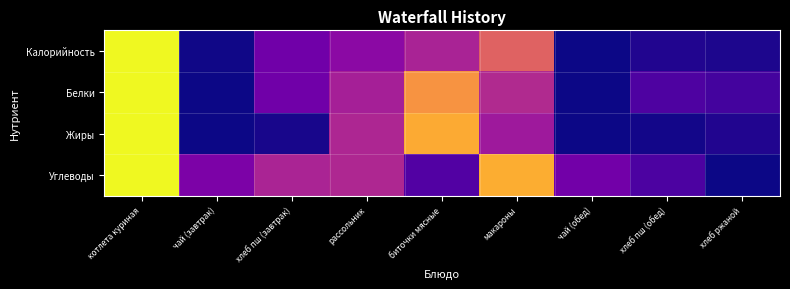

Between биточки мясные and хлеб пш (завтрак), which is larger?

биточки мясные